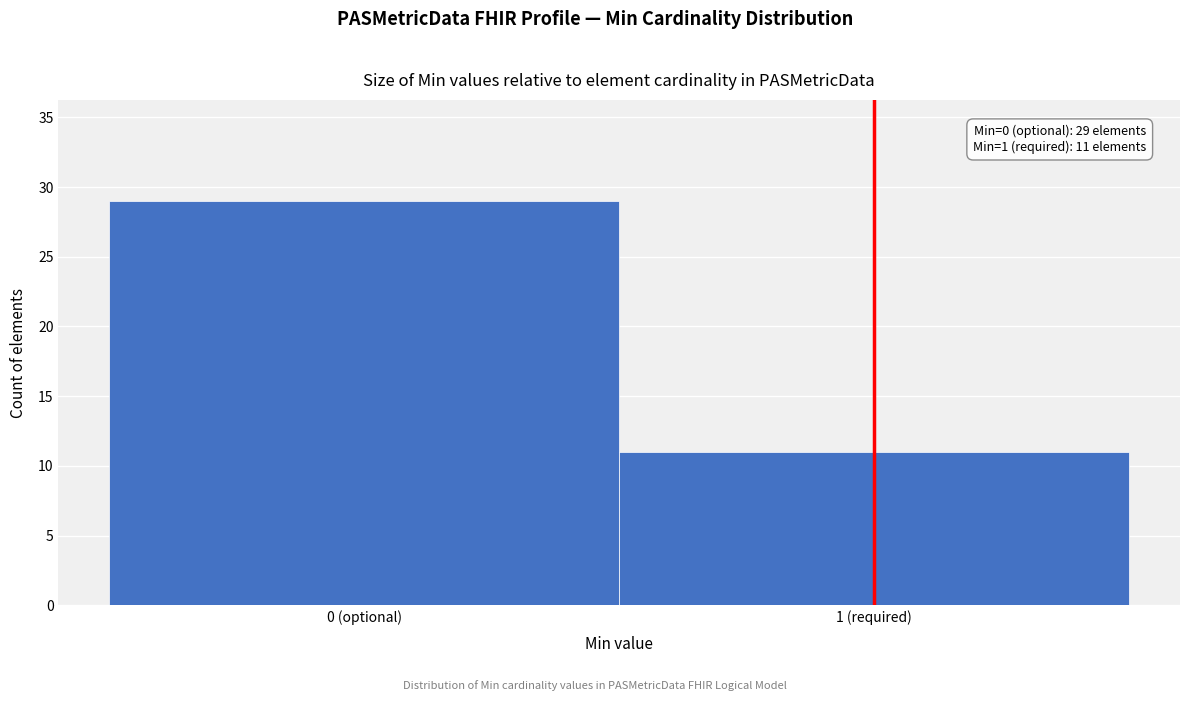

Reading right to left, what are all the values shown in this chart?

11	29